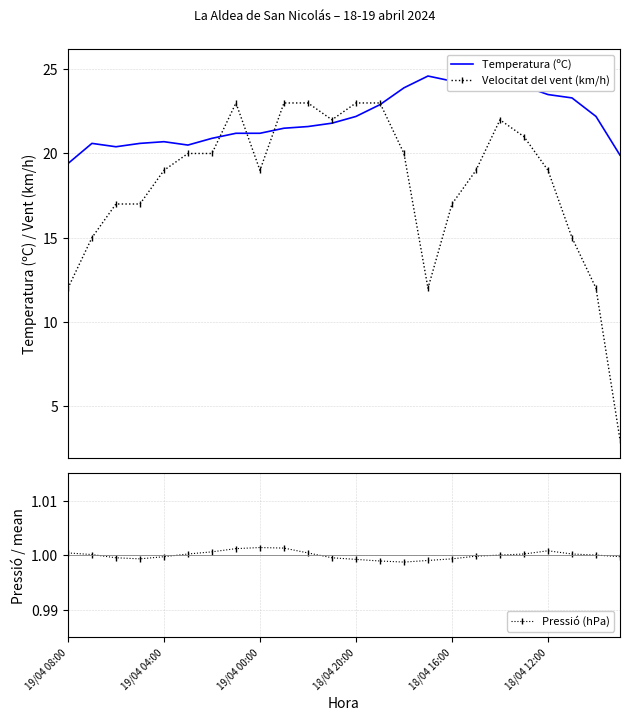

Where is the first local maximum for Velocitat del vent (km/h)?

7